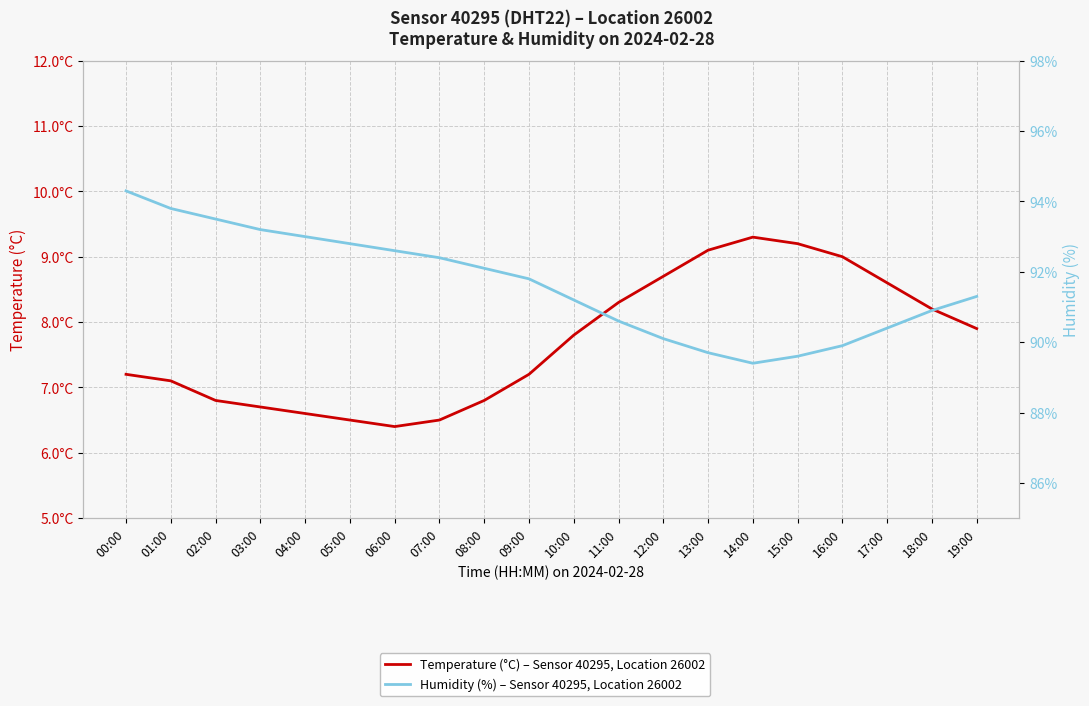

Reading left to right, extract all data points from this chart.

Temperature (°C) – Sensor 40295, Location 26002: 00:00=7.2	01:00=7.1	02:00=6.8	03:00=6.7	04:00=6.6	05:00=6.5	06:00=6.4	07:00=6.5	08:00=6.8	09:00=7.2	10:00=7.8	11:00=8.3	12:00=8.7	13:00=9.1	14:00=9.3	15:00=9.2	16:00=9.0	17:00=8.6	18:00=8.2	19:00=7.9
Humidity (%) – Sensor 40295, Location 26002: 00:00=94.3	01:00=93.8	02:00=93.5	03:00=93.2	04:00=93.0	05:00=92.8	06:00=92.6	07:00=92.4	08:00=92.1	09:00=91.8	10:00=91.2	11:00=90.6	12:00=90.1	13:00=89.7	14:00=89.4	15:00=89.6	16:00=89.9	17:00=90.4	18:00=90.9	19:00=91.3